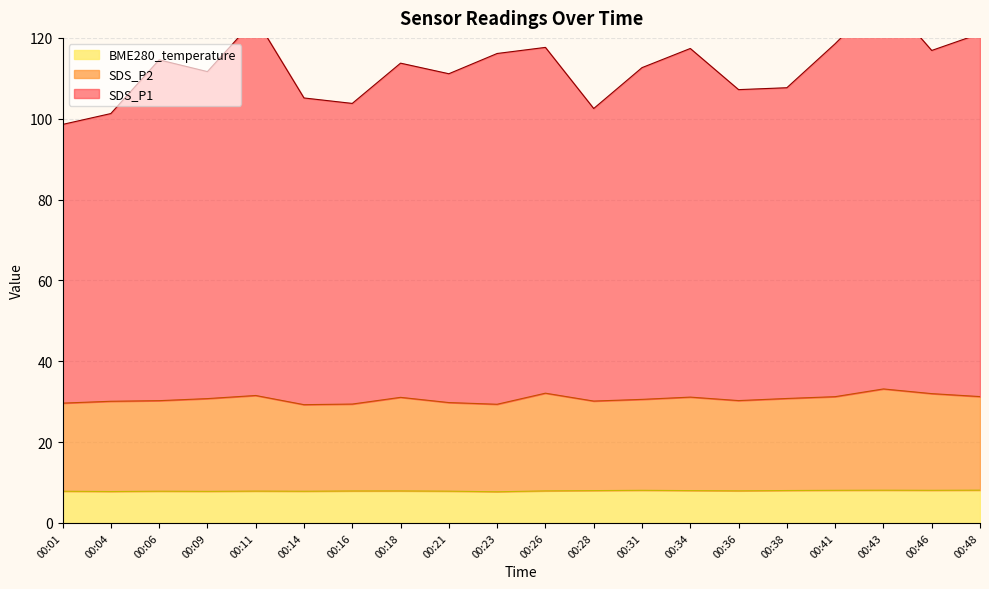

List the labels in order of SDS_P1 value, smallest first.

00:01, 00:04, 00:28, 00:16, 00:14, 00:36, 00:38, 00:21, 00:09, 00:31, 00:18, 00:06, 00:23, 00:46, 00:34, 00:26, 00:41, 00:48, 00:11, 00:43